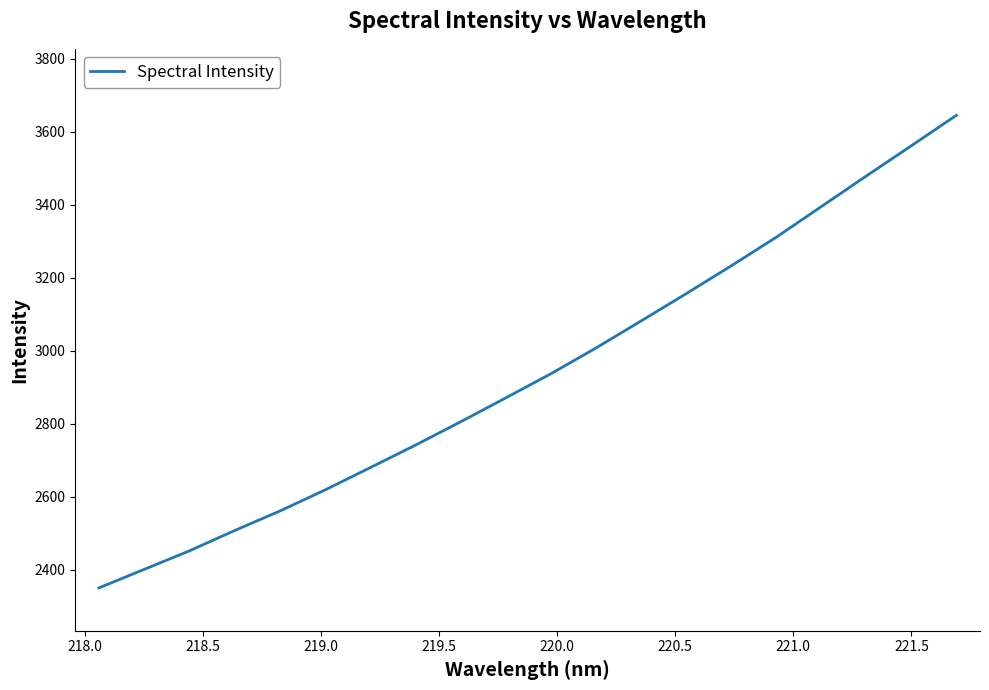

Count the number of data series in this chart.

1